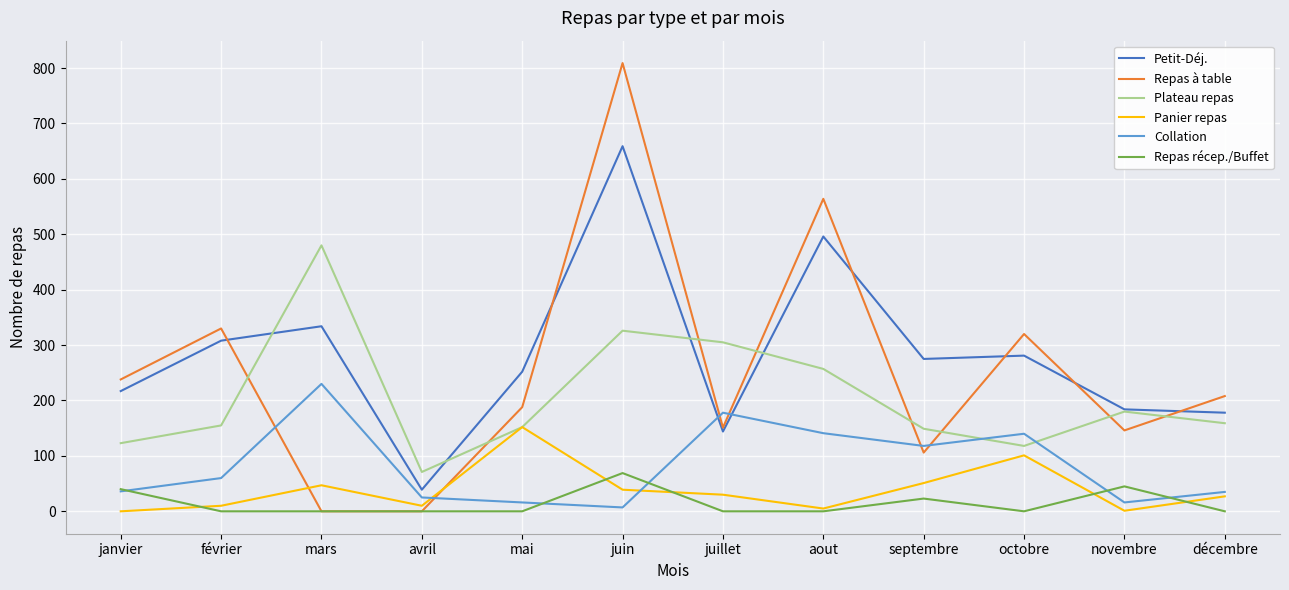

At which category does Repas à table reach its first local peak?

février